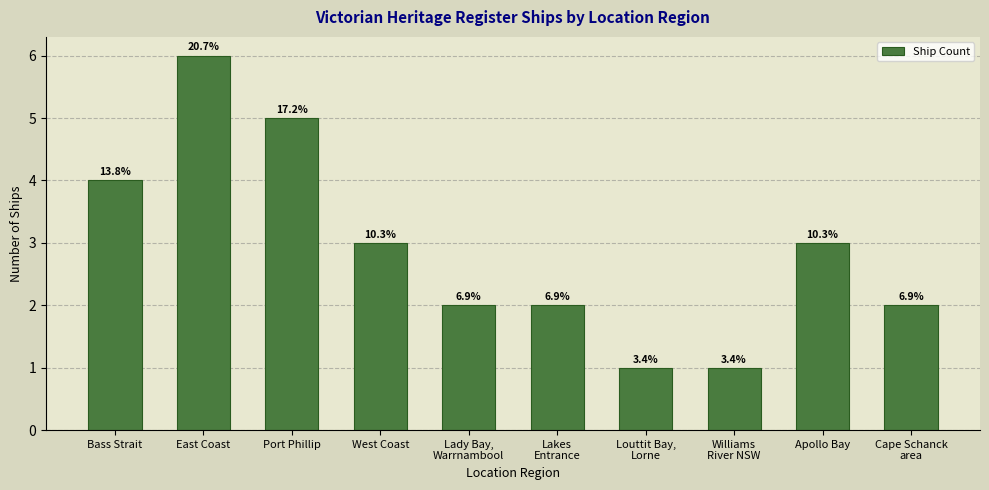

What is the minimum value shown in the chart?

1